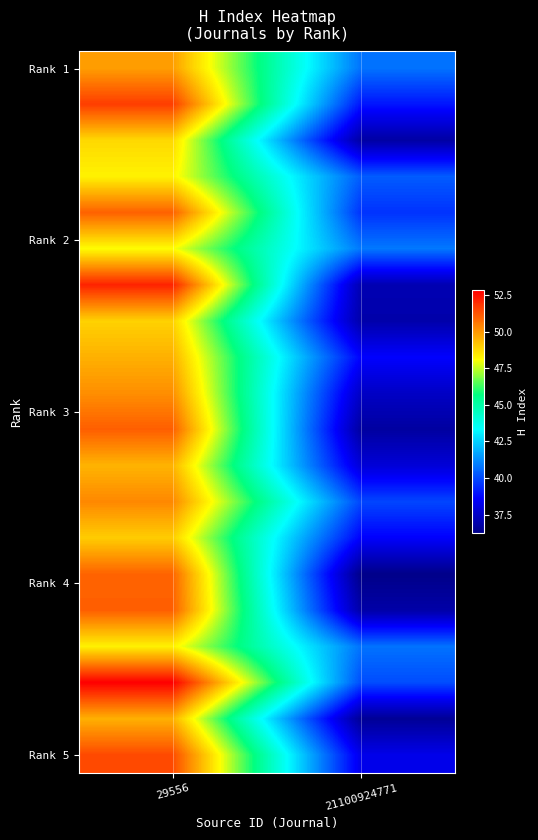

Between 29556 and 21100924771, which is larger?

29556